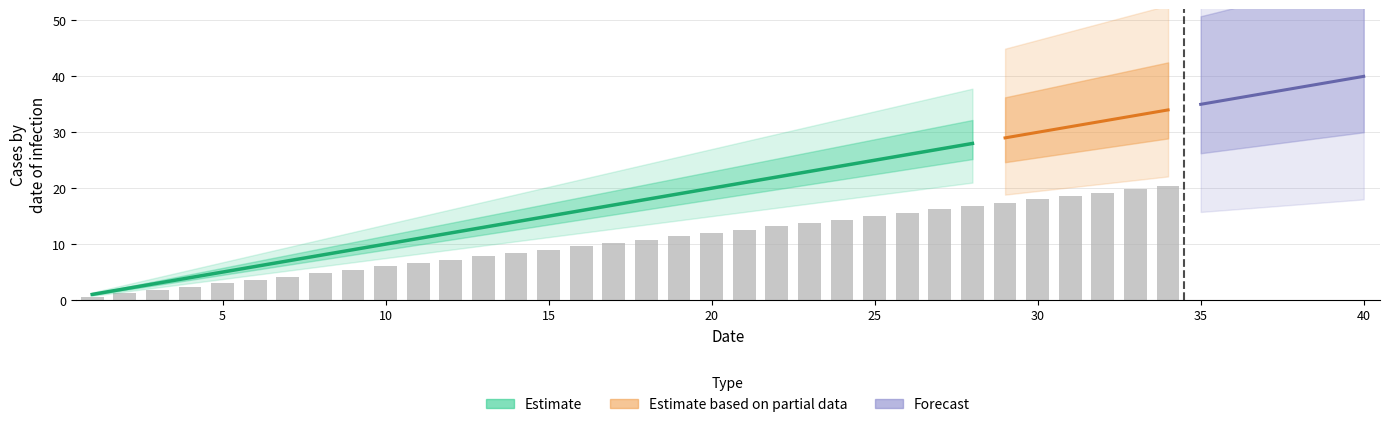

What is the average value?

20